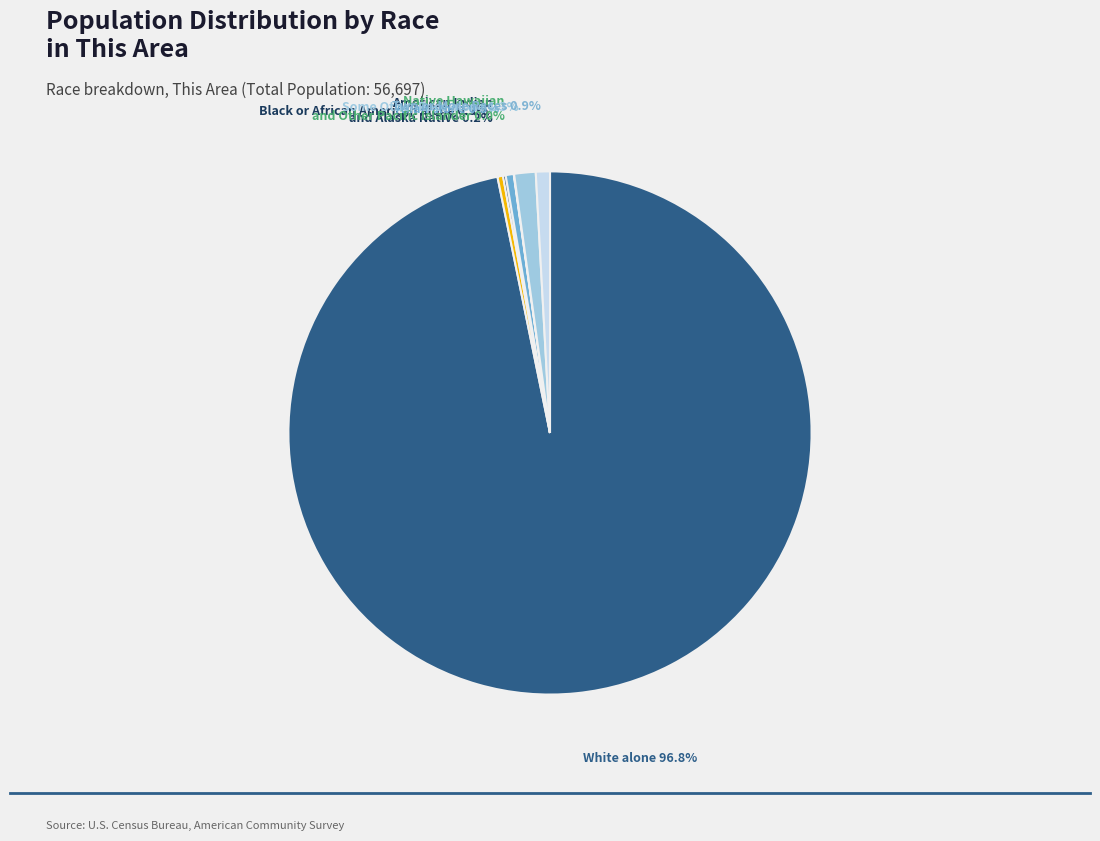

Count the number of slices in the pie.

7